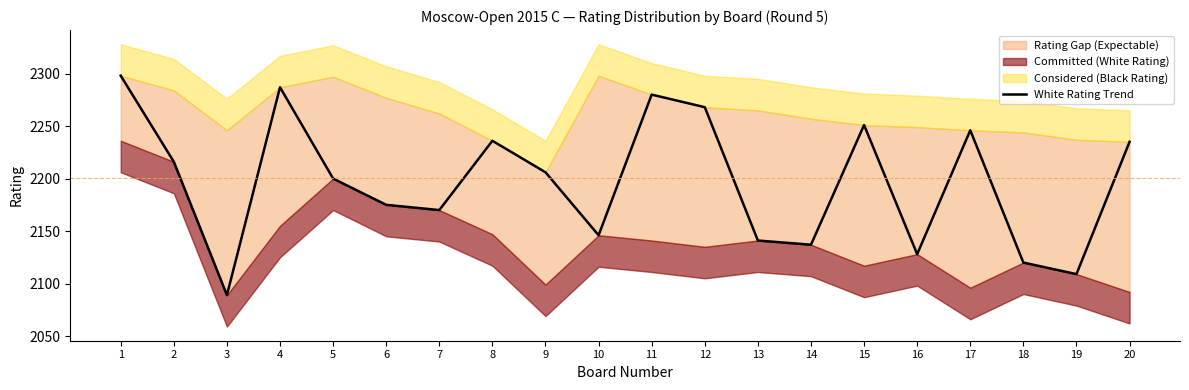

Reading left to right, what are all the values shown in this chart?

1=2298	2=2216	3=2089	4=2287	5=2200	6=2175	7=2170	8=2236	9=2206	10=2146	11=2280	12=2268	13=2141	14=2137	15=2251	16=2128	17=2246	18=2120	19=2109	20=2235